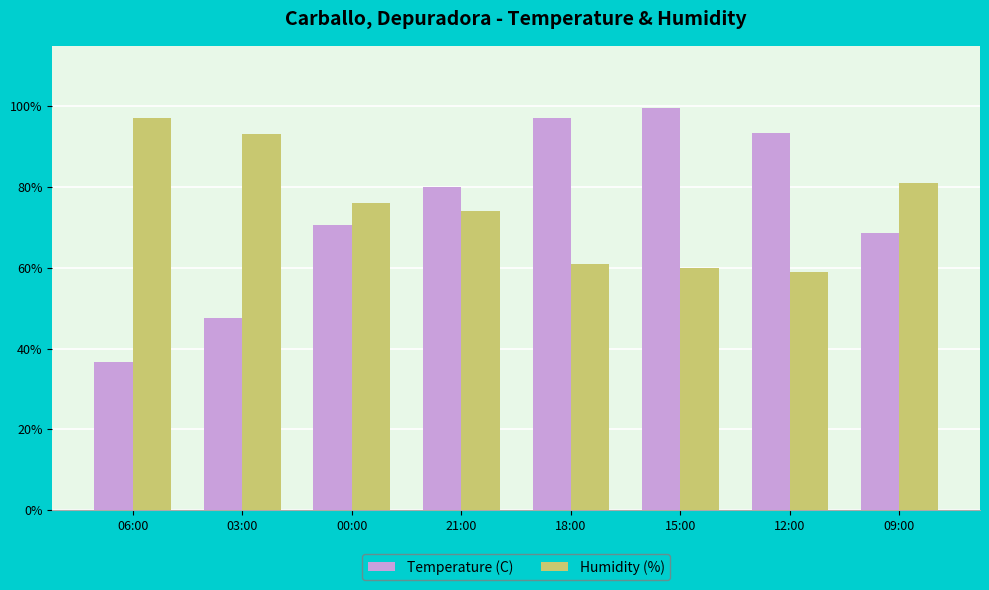

Which series changed the most between 00:00 and 18:00?

Temperature (C)